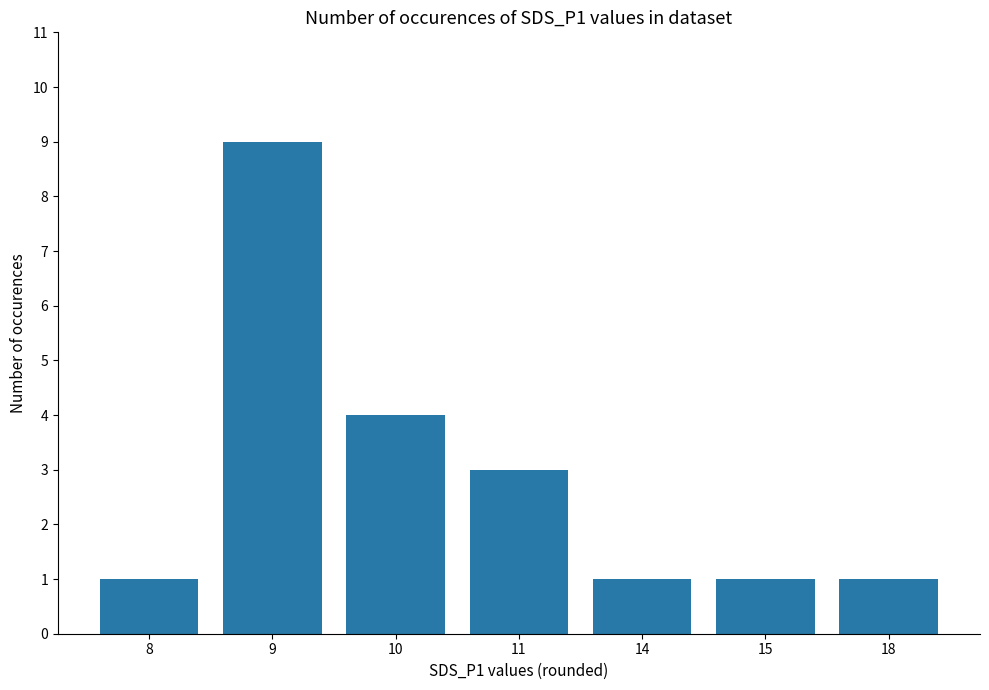

What is the value of the 4th bar from the left?

3